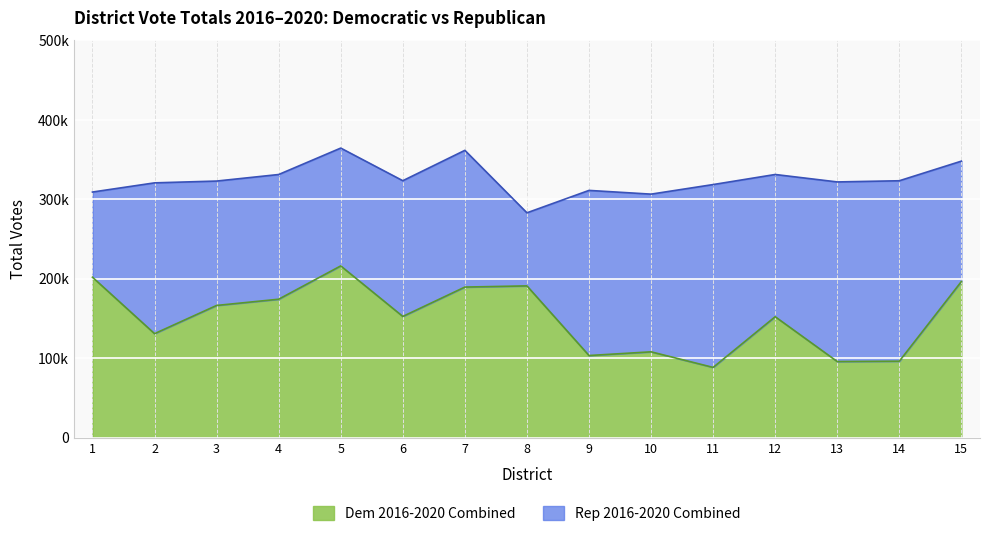

Which has a higher value, 4 or 11?

4